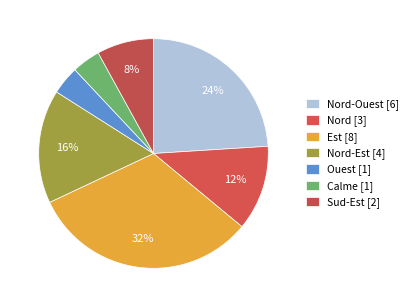

How many segments does this pie chart have?

7